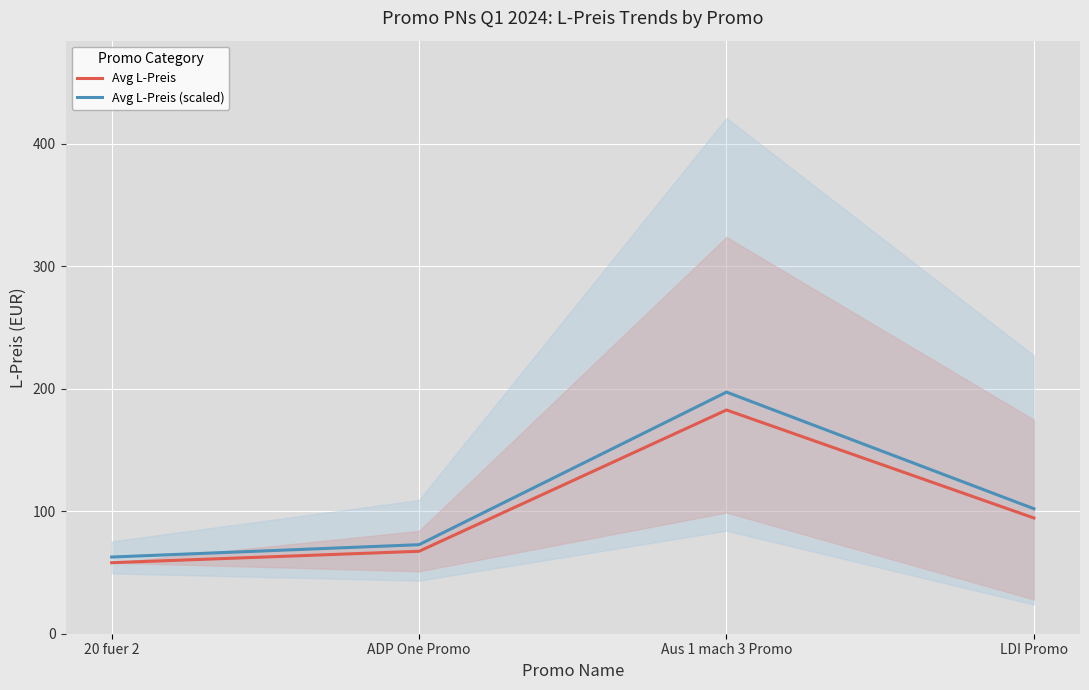

What is the label of the 3rd point from the right?

ADP One Promo